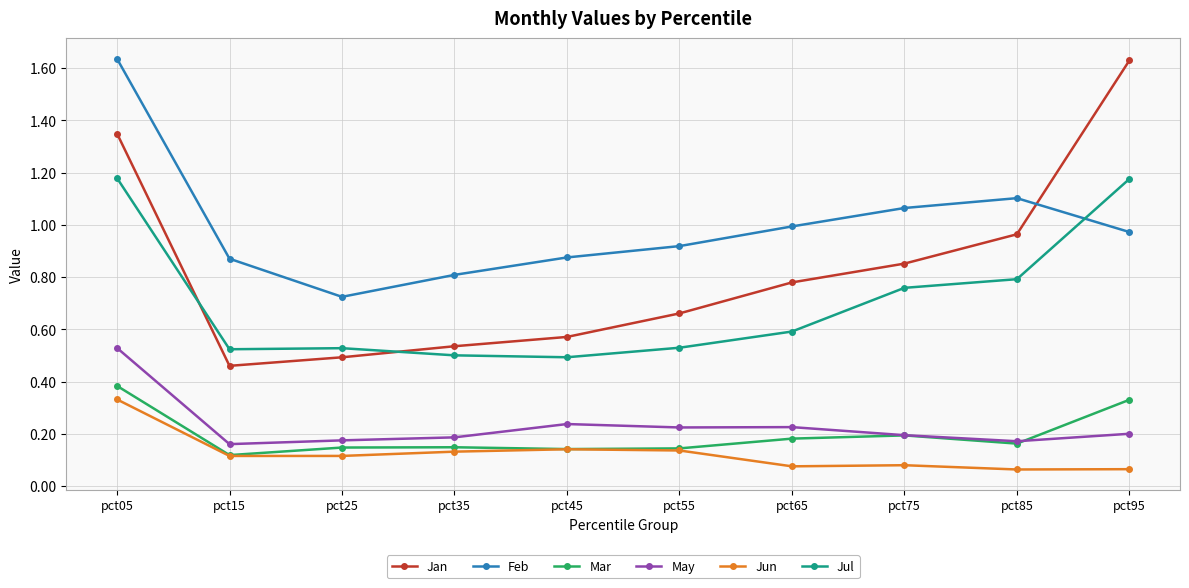

Which series has the widest spread of values?

Jan